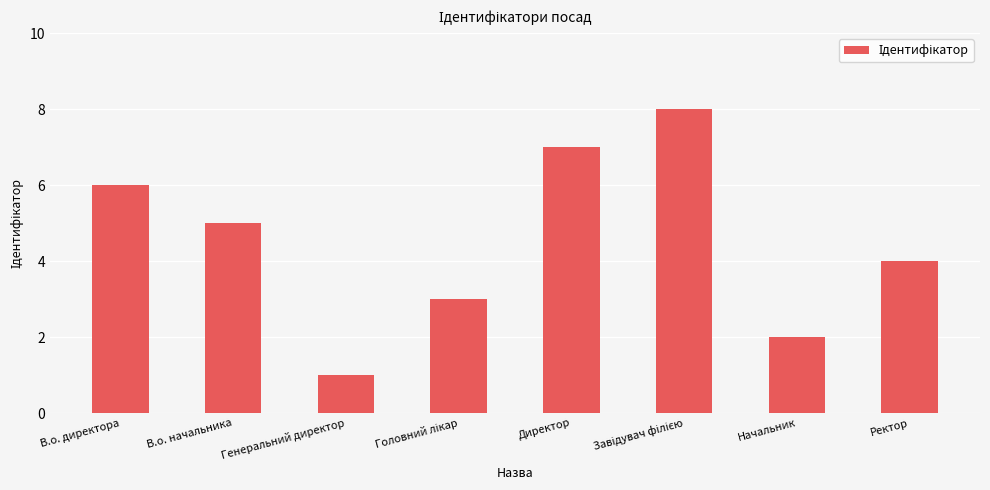

True or false: the data shows 1 at Генеральний директор.

True